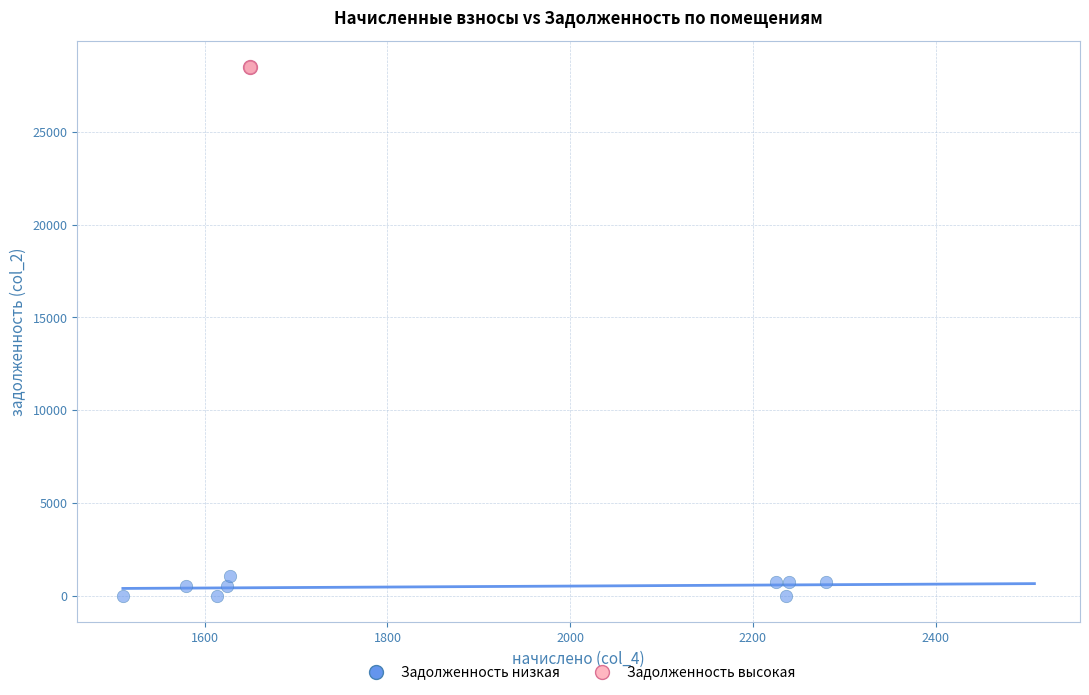

What are all the series names shown in the legend?

Задолженность низкая, Задолженность высокая